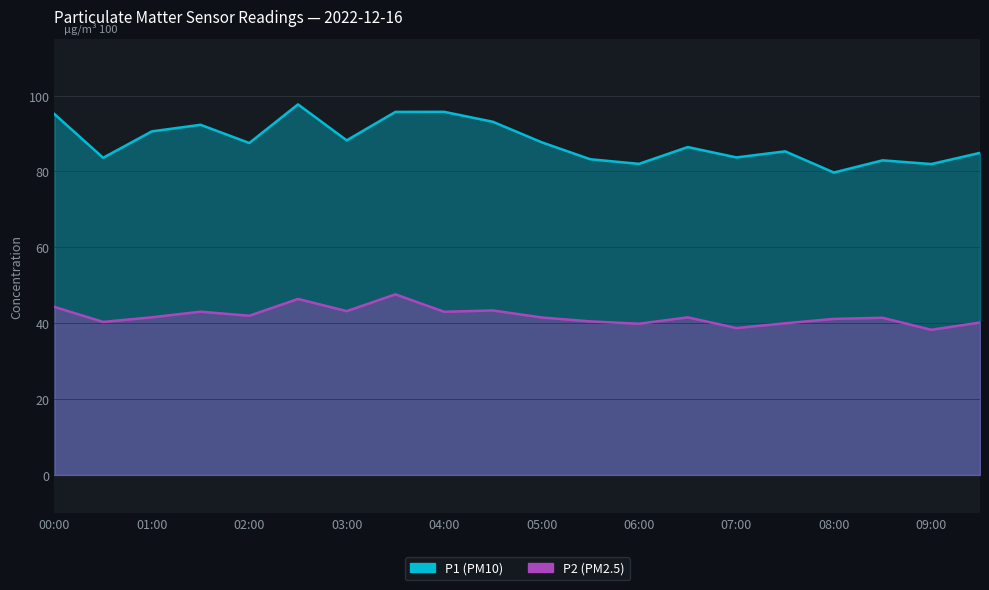

List the series in order of their overall mean, highest first.

P1, P2